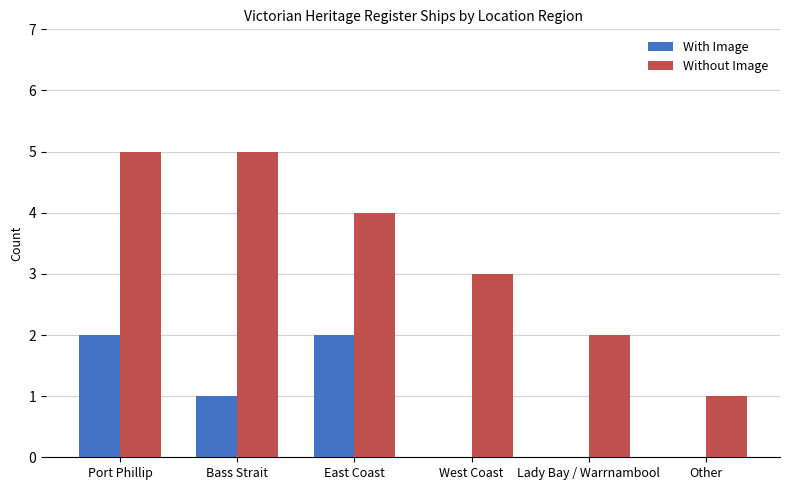

Reading left to right, what are all the values shown in this chart?

With Image: 2	1	2	0	0	0
Without Image: 5	5	4	3	2	1